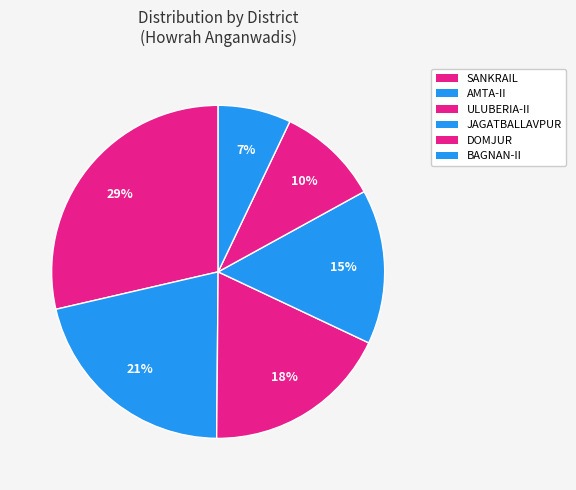

Count the number of slices in the pie.

6